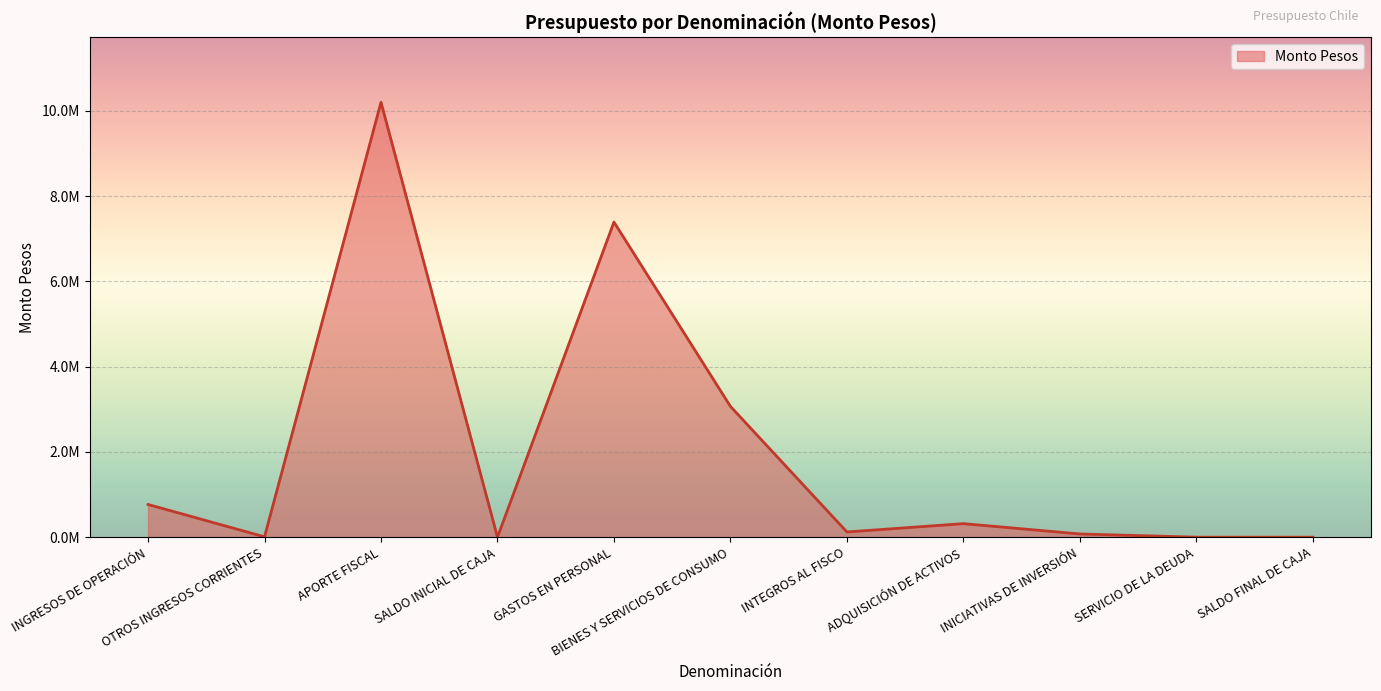

Which label corresponds to the largest value in the chart?

APORTE FISCAL